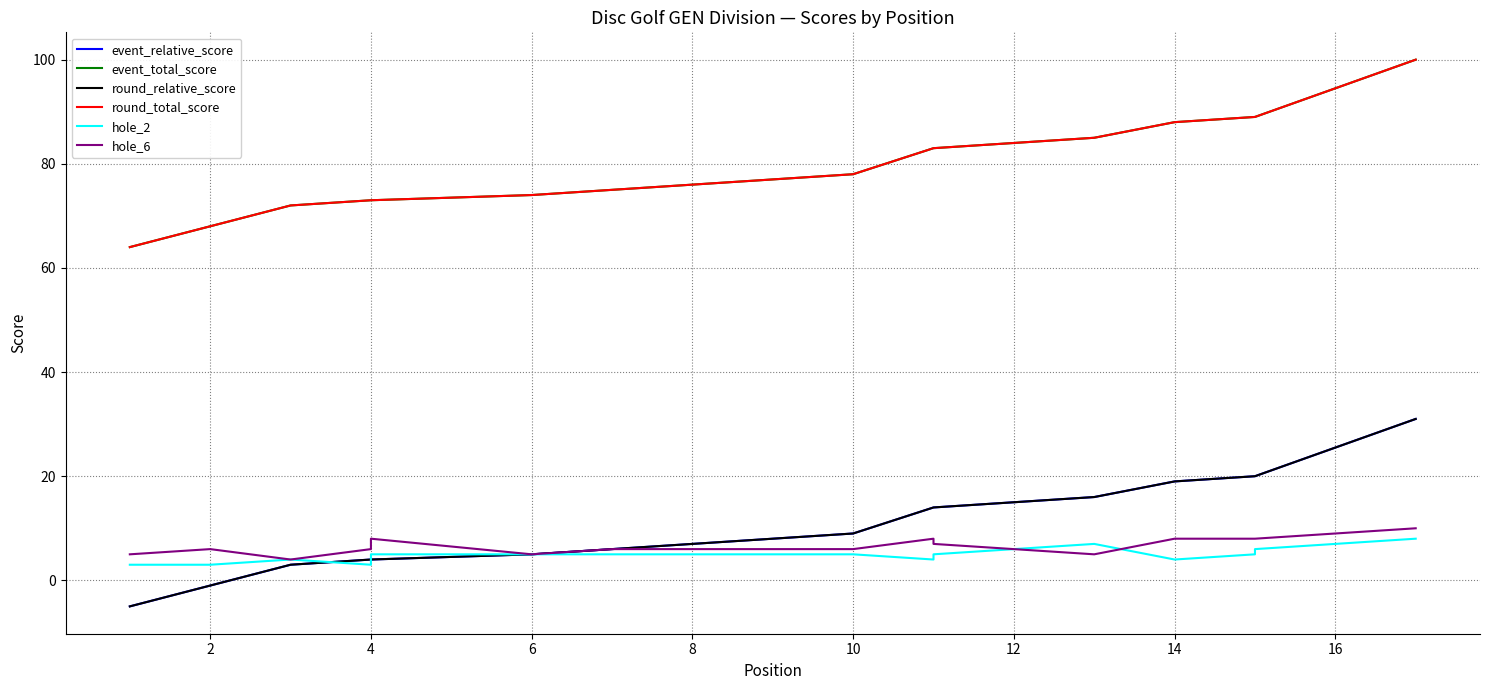

Reading left to right, list all the values displayed in this chart.

event_relative_score: -5	-1	3	4	4	5	6	6	8	9	14	14	16	19	20	20	31
event_total_score: 64	68	72	73	73	74	75	75	77	78	83	83	85	88	89	89	100
round_relative_score: -5	-1	3	4	4	5	6	6	8	9	14	14	16	19	20	20	31
round_total_score: 64	68	72	73	73	74	75	75	77	78	83	83	85	88	89	89	100
hole_2: 3	3	4	3	5	5	5	5	5	5	4	5	7	4	5	6	8
hole_6: 5	6	4	6	8	5	6	6	6	6	8	7	5	8	8	8	10